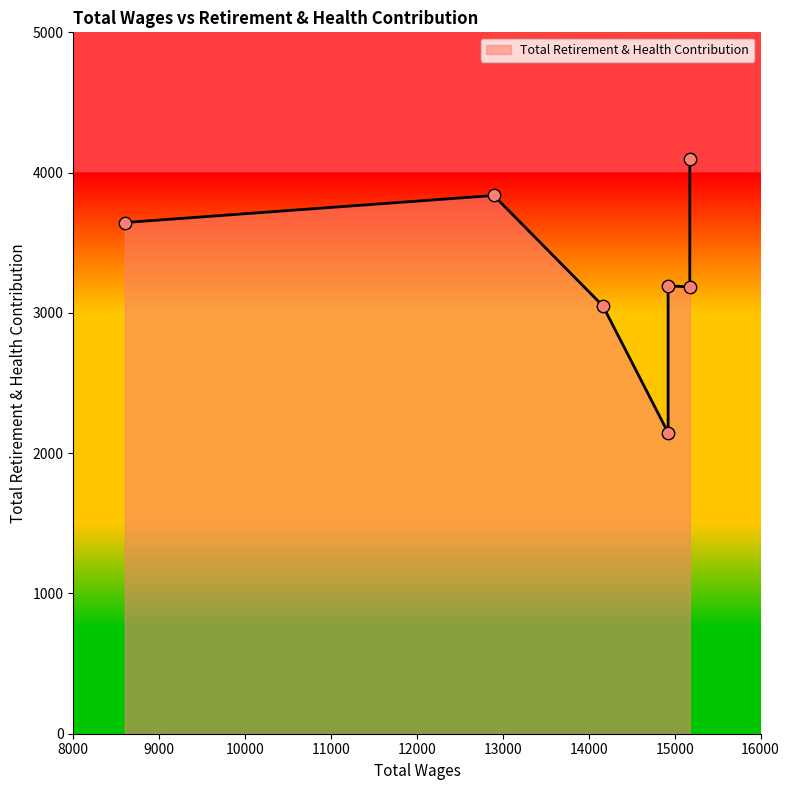

Between 12894.0 and 14164.0, which is larger?

12894.0